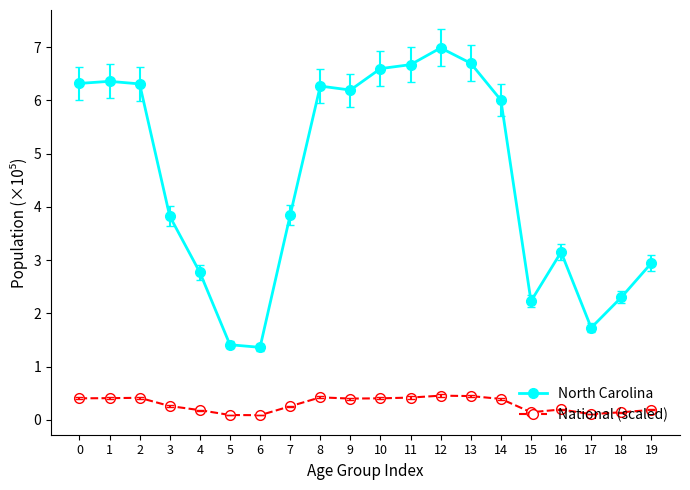

What is the total value across all series at 14?

6.4